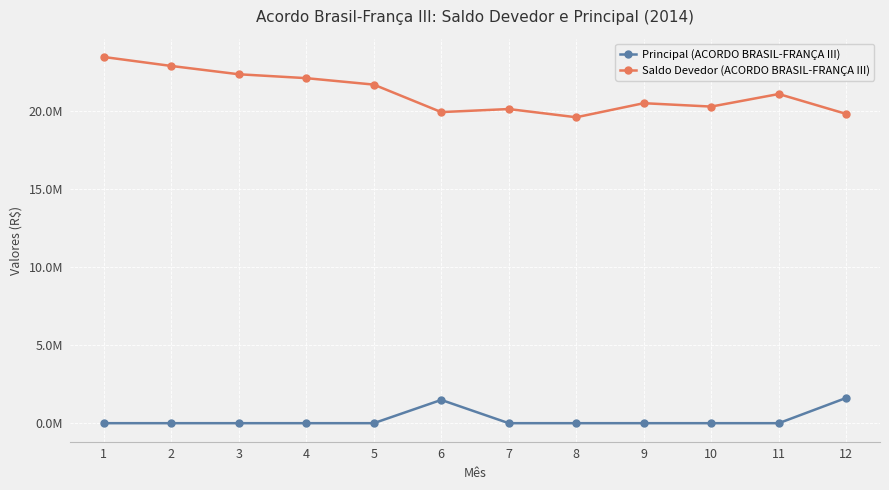

What are all the series names shown in the legend?

Principal (ACORDO BRASIL-FRANÇA III), Saldo Devedor (ACORDO BRASIL-FRANÇA III)